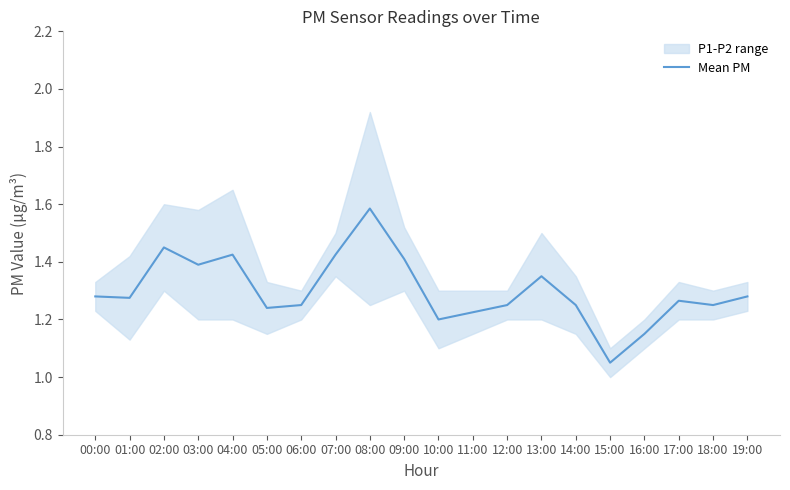

What is the average value?

1.3